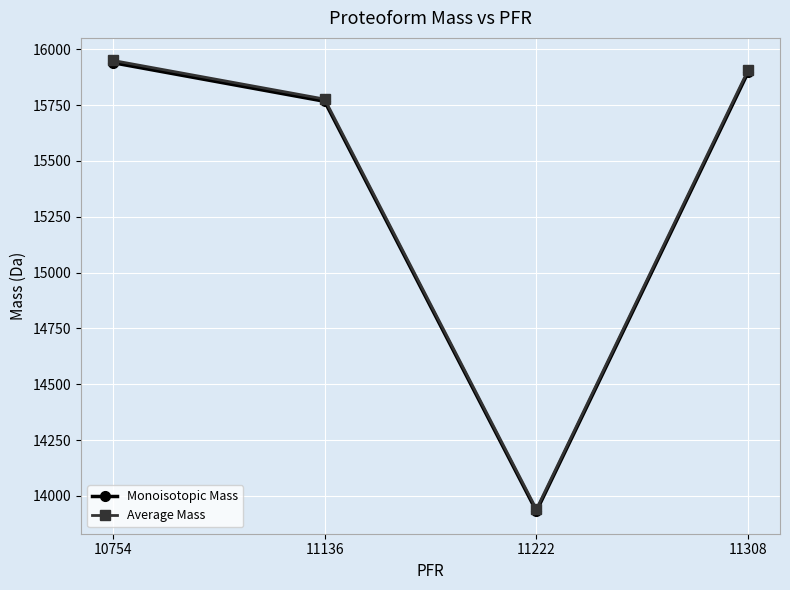

How many data points in Average Mass are less than 15908?

2